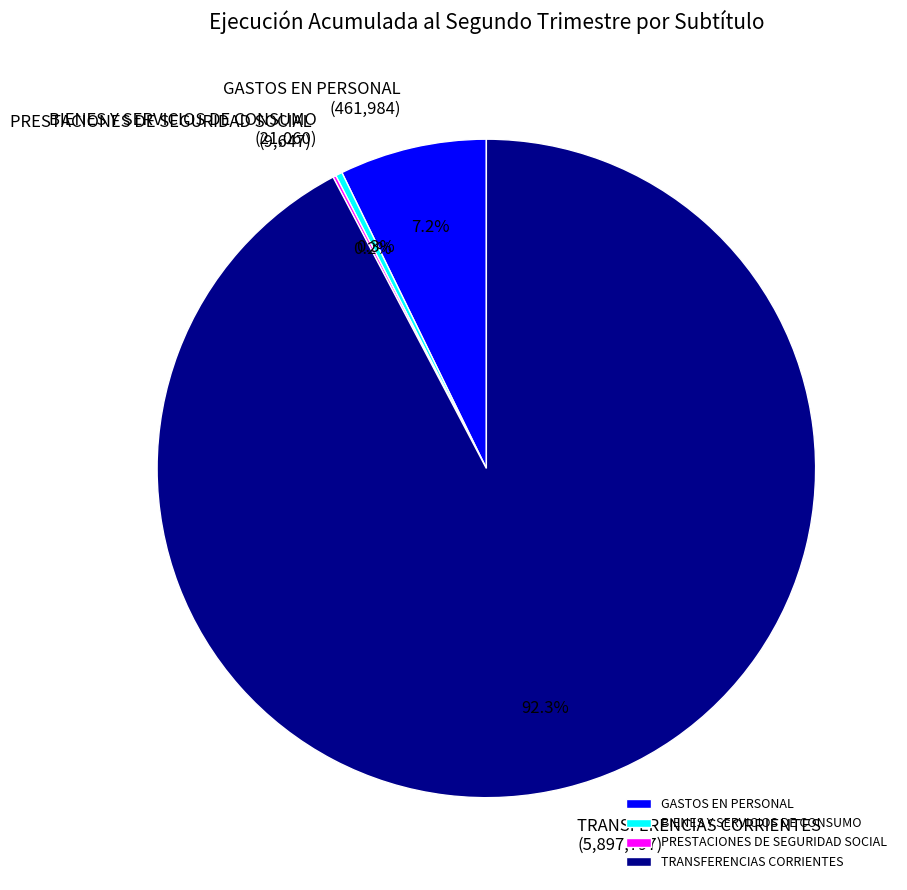

Which slice is the largest?

TRANSFERENCIAS CORRIENTES